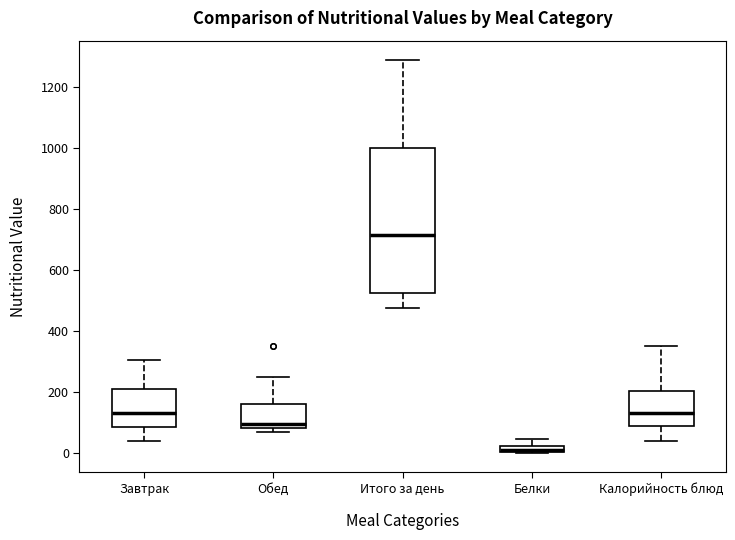

Which box is the tallest, from its lower edge to its upper edge?

Итого за день